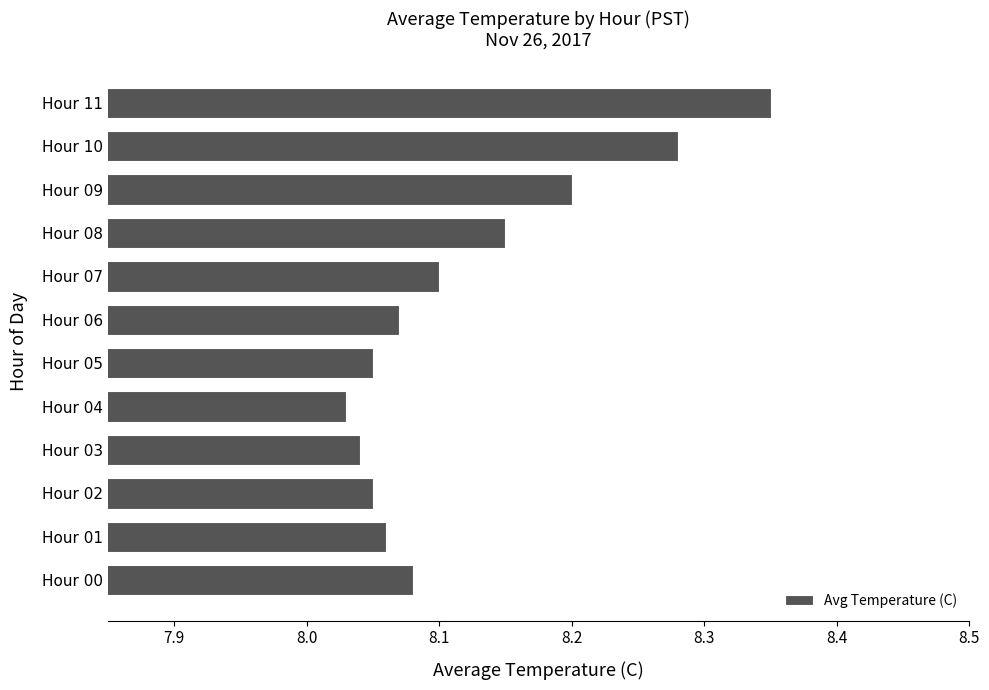

What is the sum of all values?

97.5